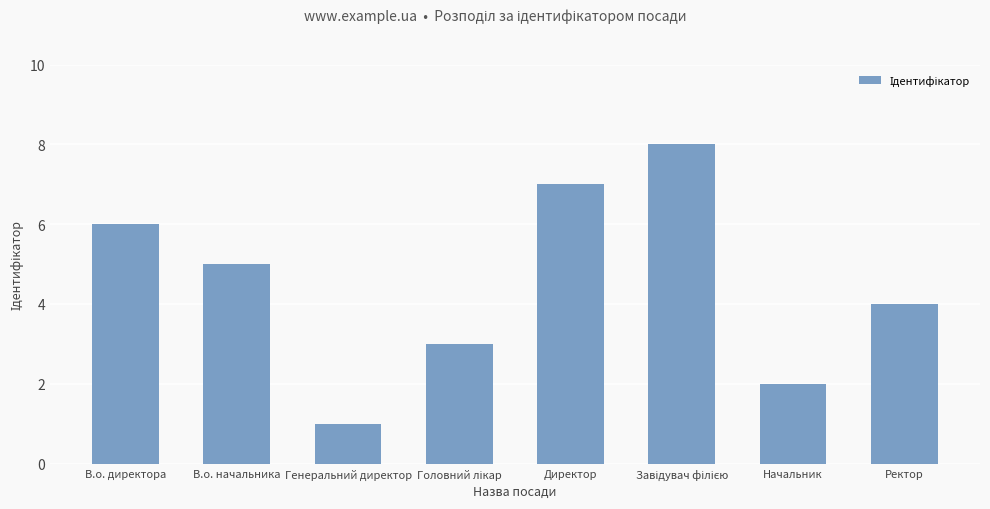

Where does the data first go above 5?

В.о. директора